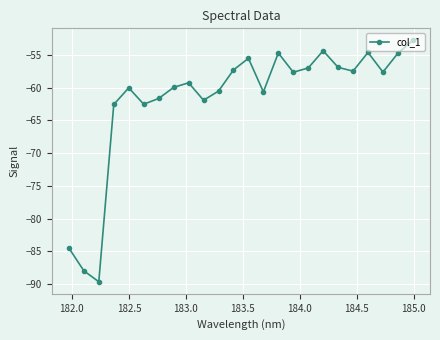

What is the greatest value displayed?

-52.8